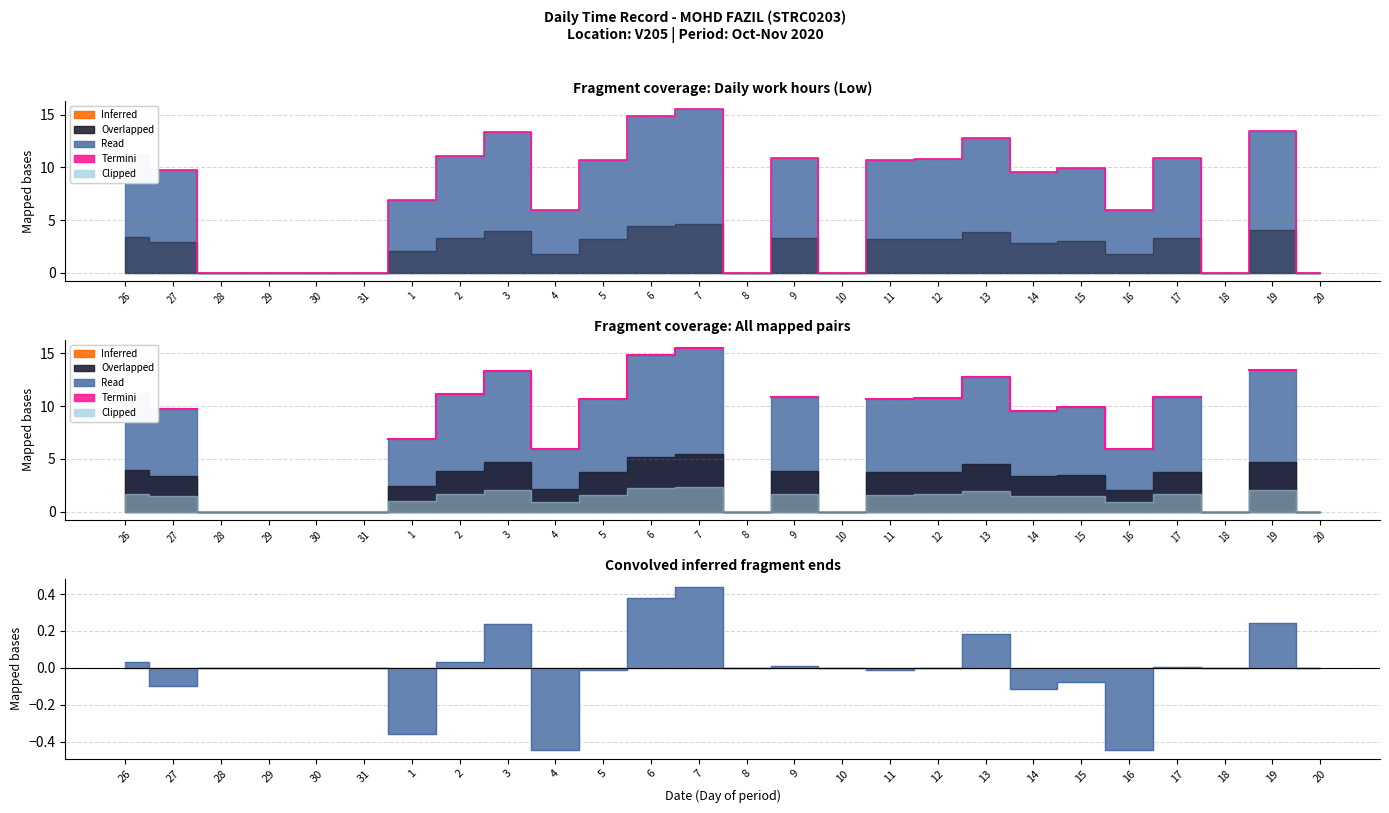

Which category has the lowest value across all series?

16